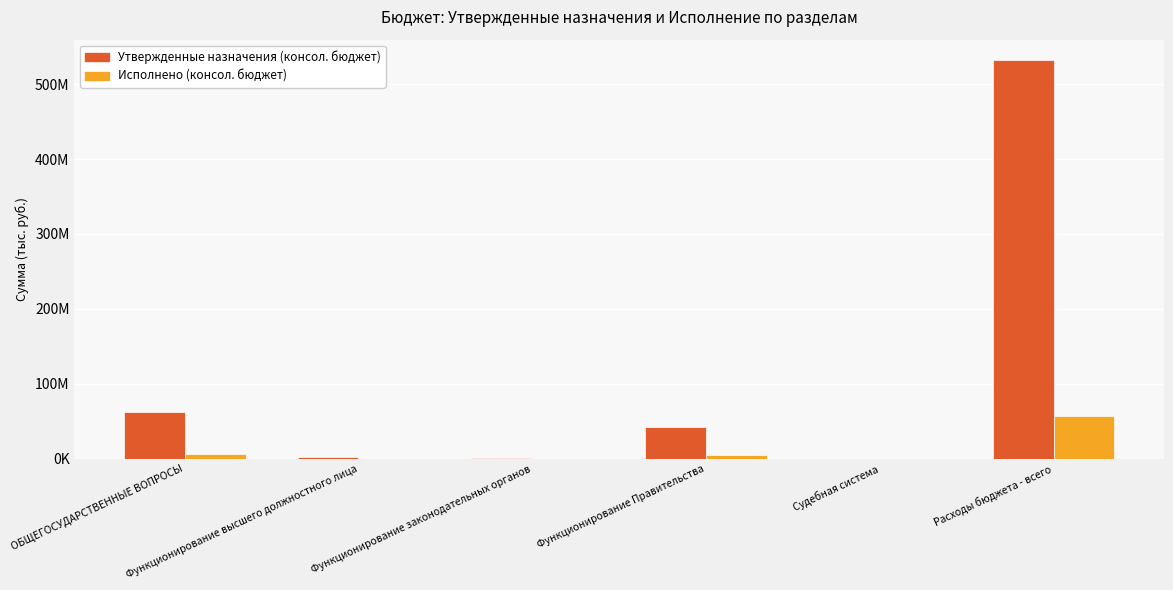

Reading left to right, list all the values displayed in this chart.

Утвержденные назначения (консол. бюджет): 63043745.0	1838820.0	1165178.0	41979862.0	4776.0	532618235.0
Исполнено (консол. бюджет): 6951315.3	191341.1	90834.0	4479581.5	4776.0	57707456.5